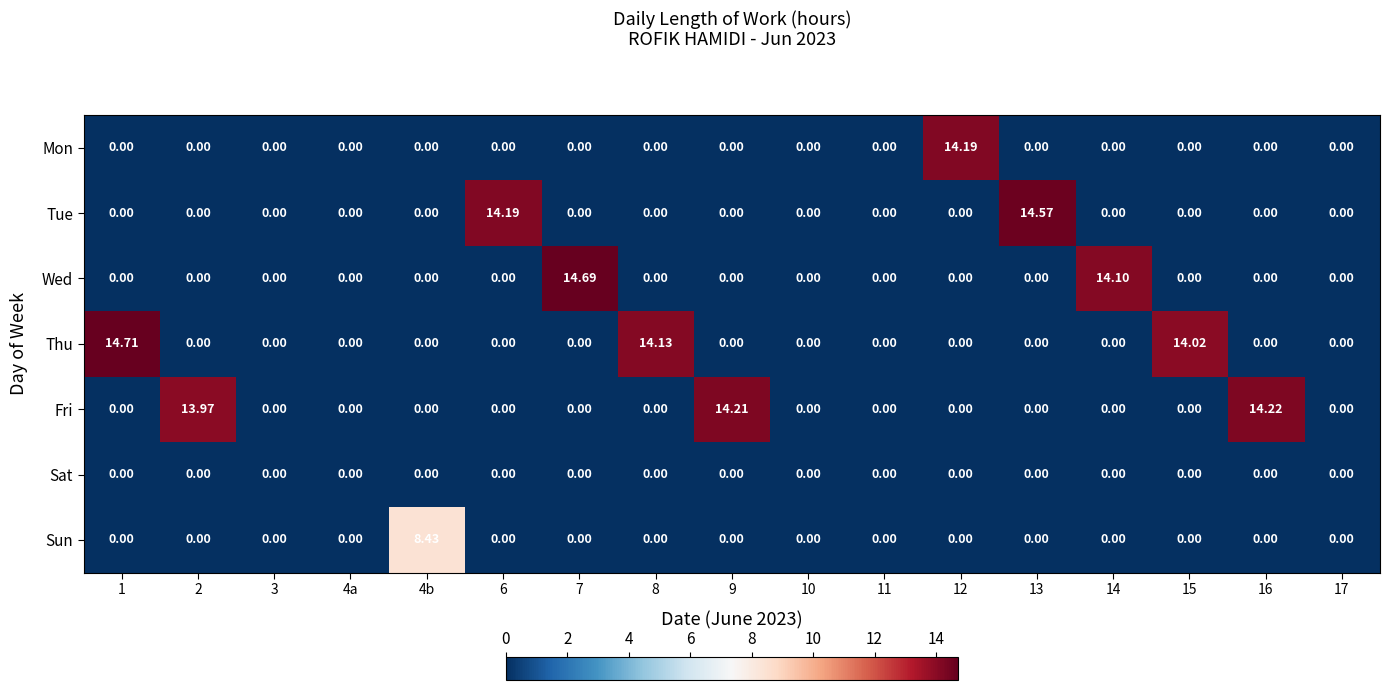

Which series has the largest total across all categories?

Thu